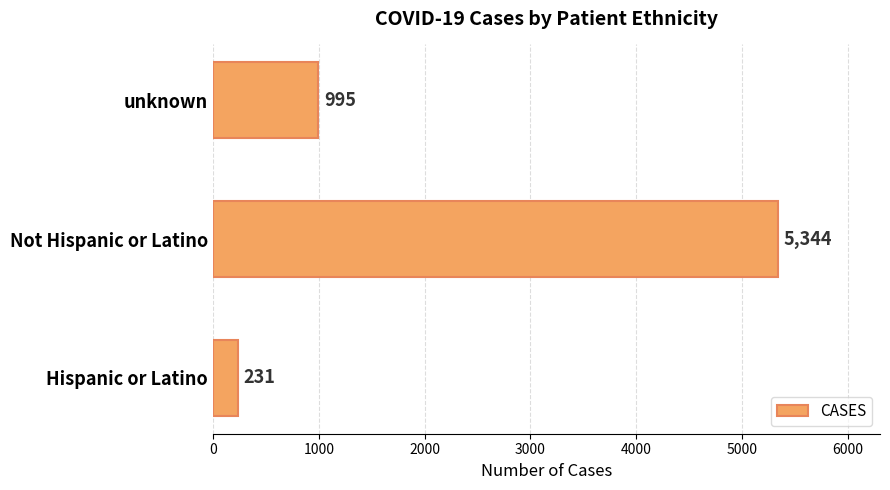

Reading top to bottom, what are all the values shown in this chart?

995	5344	231